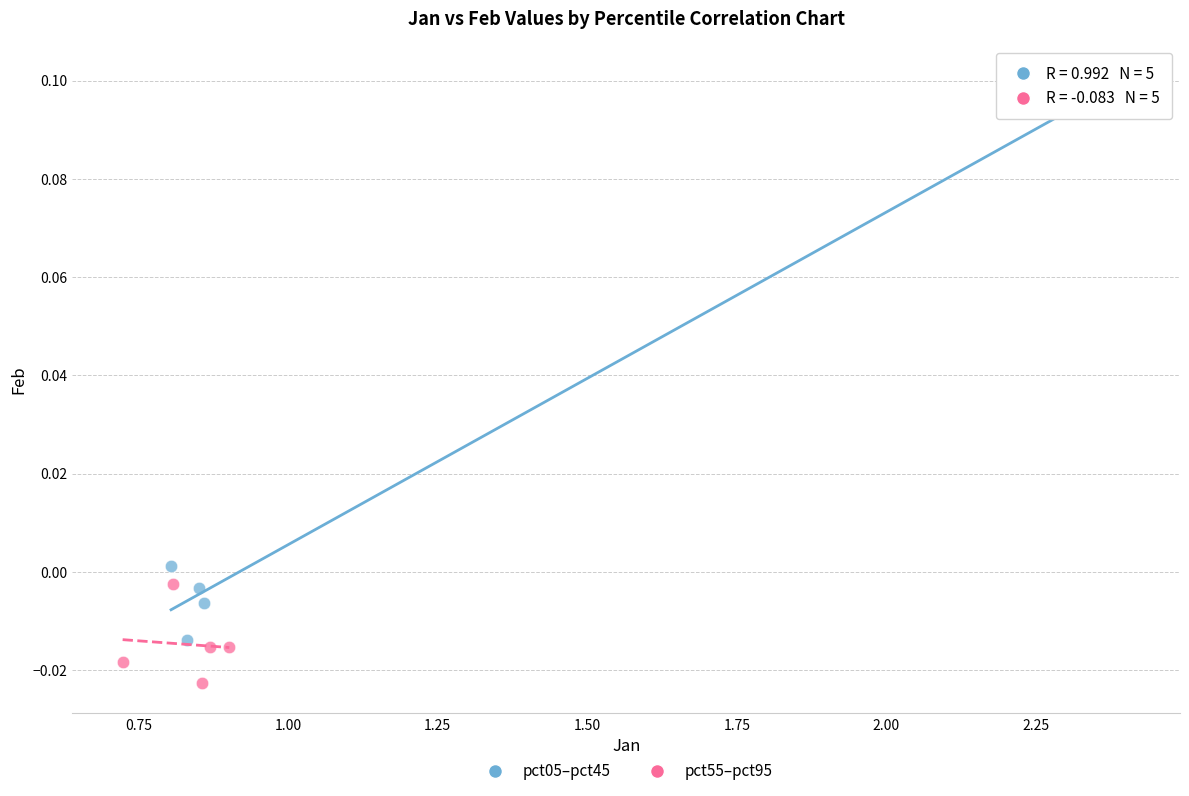

Which series has the largest Y range (max minus min)?

pct05–pct45